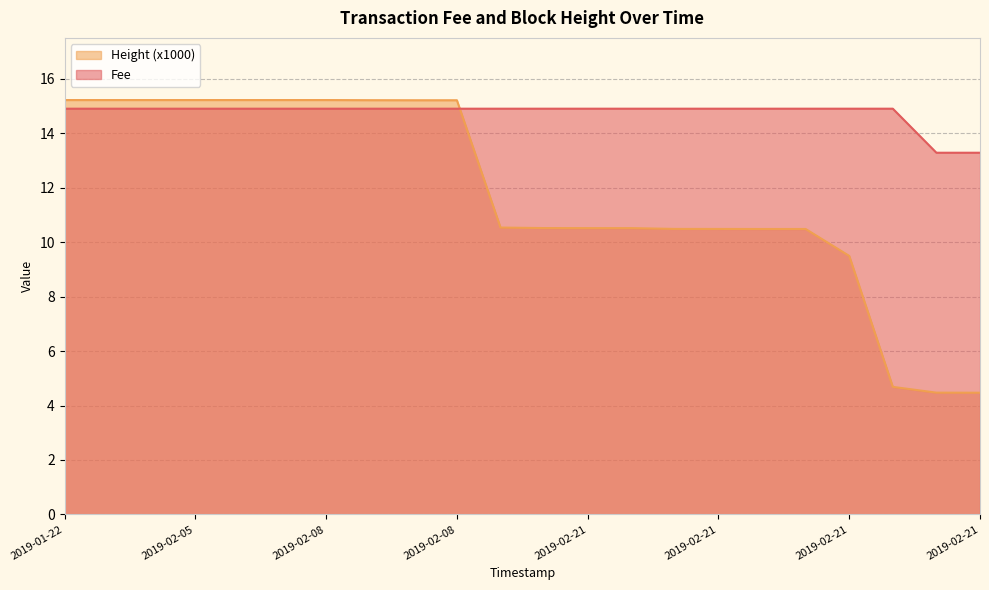

Between which two adjacent categories do Fee and Height first intersect?

2019-02-08 18:50:24 and 2019-02-08 18:55:19